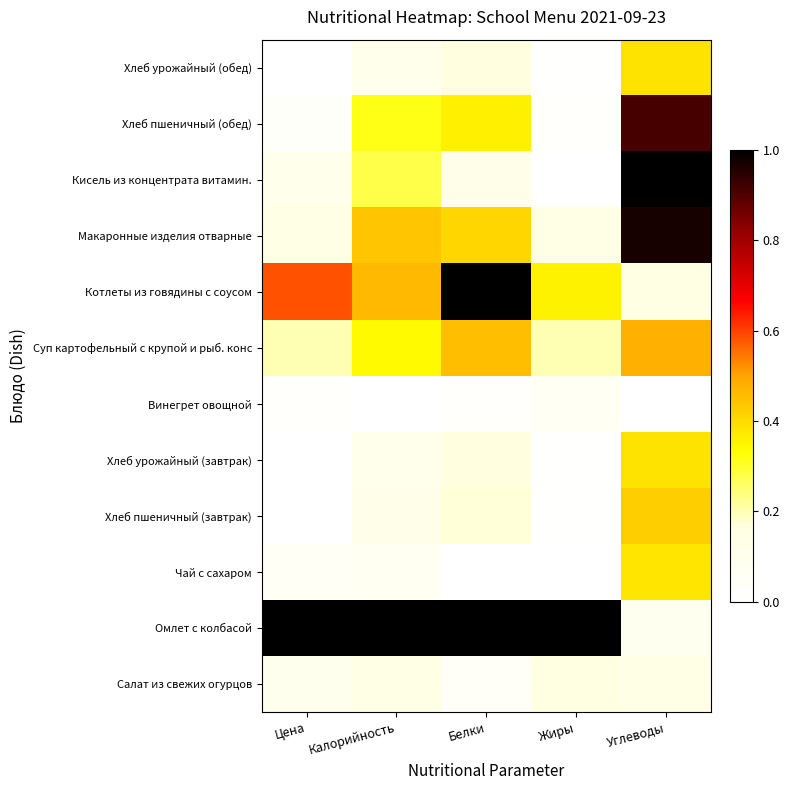

Reading left to right, transcribe all the data shown in this chart.

Салат из свежих огурцов: Цена=0.1	Калорийность=0.1	Белки=0.0	Жиры=0.2	Углеводы=0.1
Омлет с колбасой: Цена=1.0	Калорийность=1.0	Белки=1.0	Жиры=1.0	Углеводы=0.1
Чай с сахаром: Цена=0.1	Калорийность=0.1	Белки=0.0	Жиры=0.0	Углеводы=0.4
Хлеб пшеничный (завтрак): Цена=0.0	Калорийность=0.1	Белки=0.2	Жиры=0.0	Углеводы=0.4
Хлеб урожайный (завтрак): Цена=0.0	Калорийность=0.1	Белки=0.2	Жиры=0.0	Углеводы=0.4
Винегрет овощной: Цена=0.0	Калорийность=0.0	Белки=0.0	Жиры=0.1	Углеводы=0.0
Суп картофельный с крупой и рыб. конс: Цена=0.2	Калорийность=0.3	Белки=0.5	Жиры=0.2	Углеводы=0.5
Котлеты из говядины с соусом: Цена=0.6	Калорийность=0.5	Белки=1.0	Жиры=0.4	Углеводы=0.1
Макаронные изделия отварные: Цена=0.1	Калорийность=0.4	Белки=0.4	Жиры=0.1	Углеводы=1.0
Кисель из концентрата витамин.: Цена=0.1	Калорийность=0.3	Белки=0.1	Жиры=0.0	Углеводы=1.0
Хлеб пшеничный (обед): Цена=0.0	Калорийность=0.3	Белки=0.4	Жиры=0.0	Углеводы=0.9
Хлеб урожайный (обед): Цена=0.0	Калорийность=0.1	Белки=0.2	Жиры=0.0	Углеводы=0.4